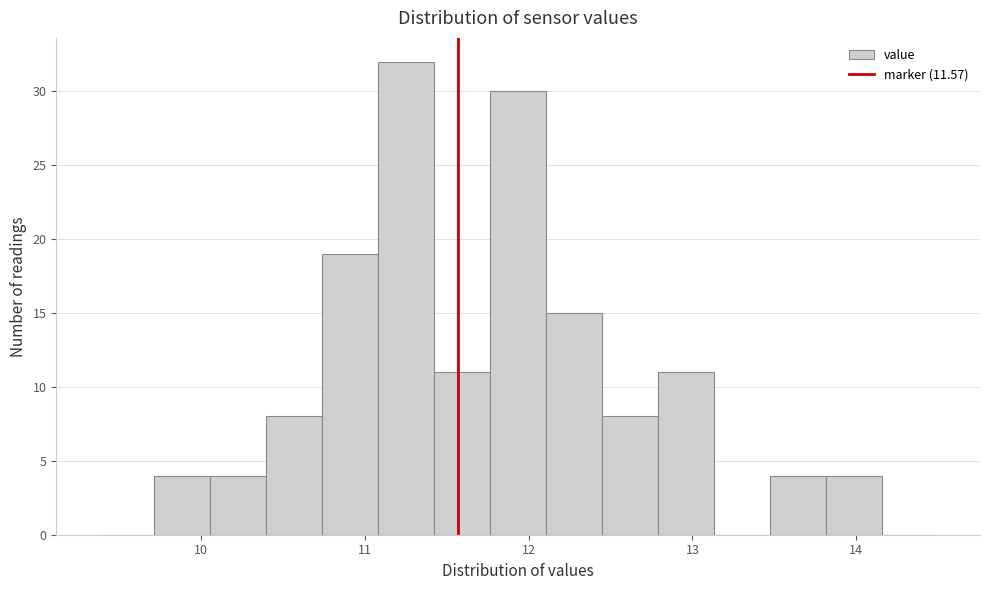

Read against the x-axis, roughly where is the centre of the tallest bar?

11.3